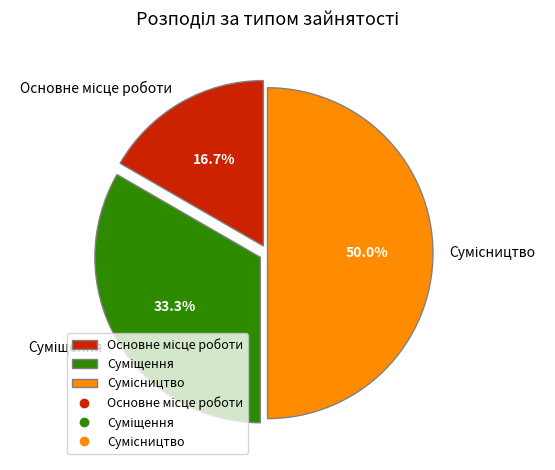

How many slices are in this pie chart?

3